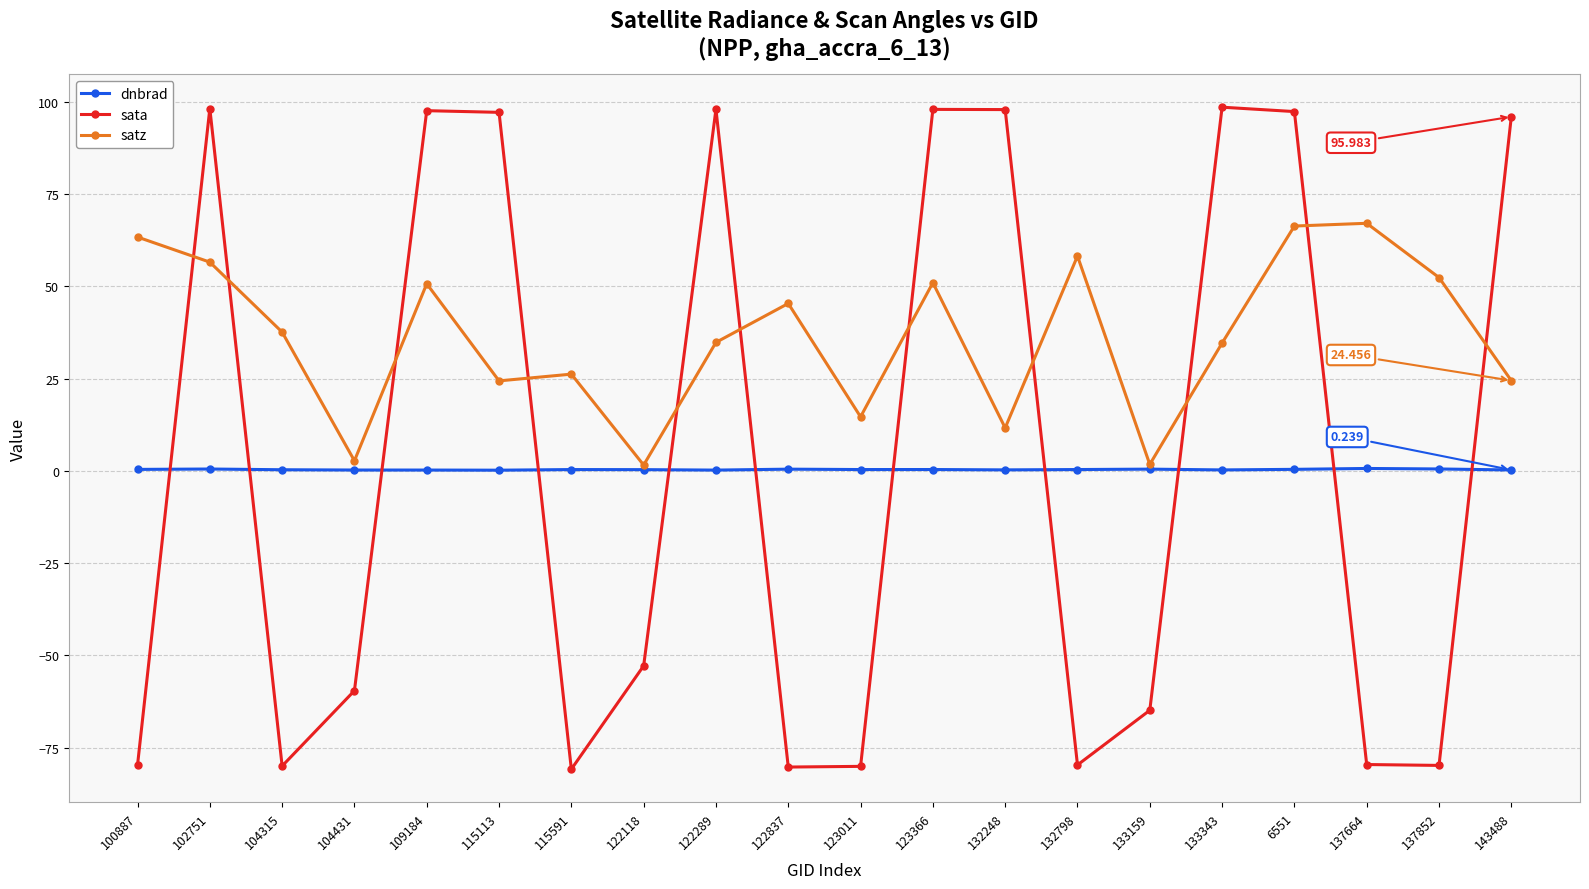

Which series has the widest spread of values?

sata